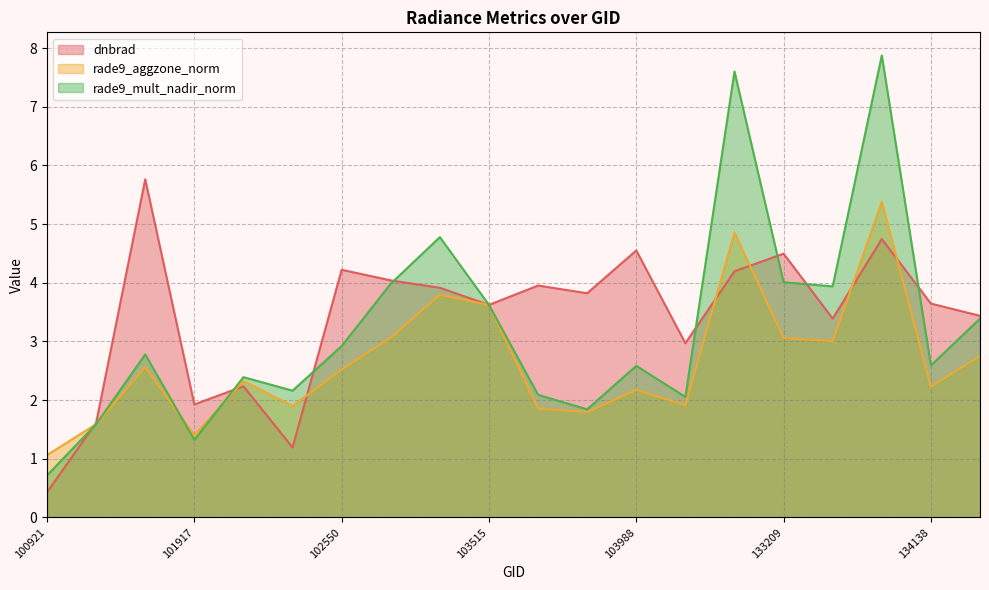

Which category has the highest value in the rade9_mult_nadir_norm series?

133762